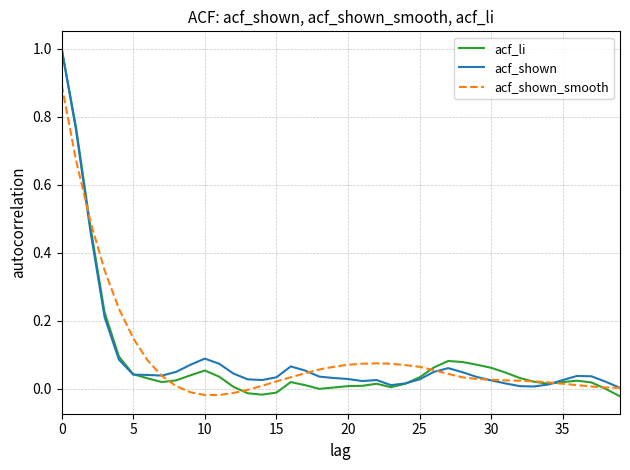

Which series has the largest range (max minus min)?

acf_li